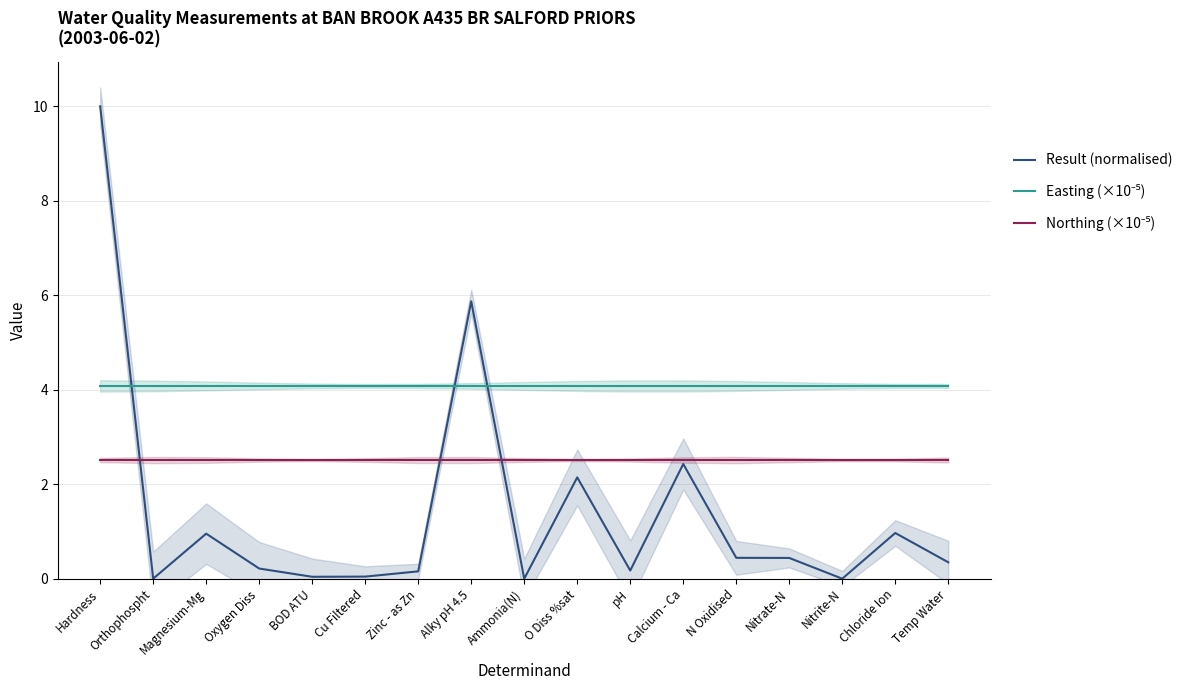

Which series has the widest spread of values?

Result (normalised)